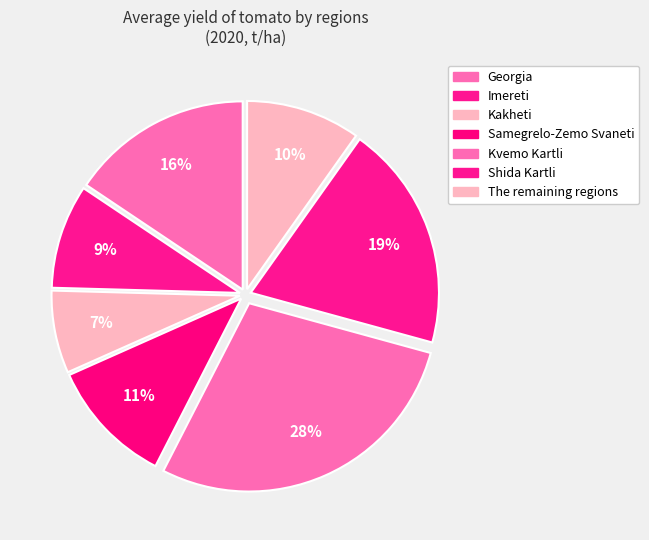

Rank the categories by value from highest to lowest.

Kvemo Kartli, Shida Kartli, Georgia, Samegrelo-Zemo Svaneti, The remaining regions, Imereti, Kakheti